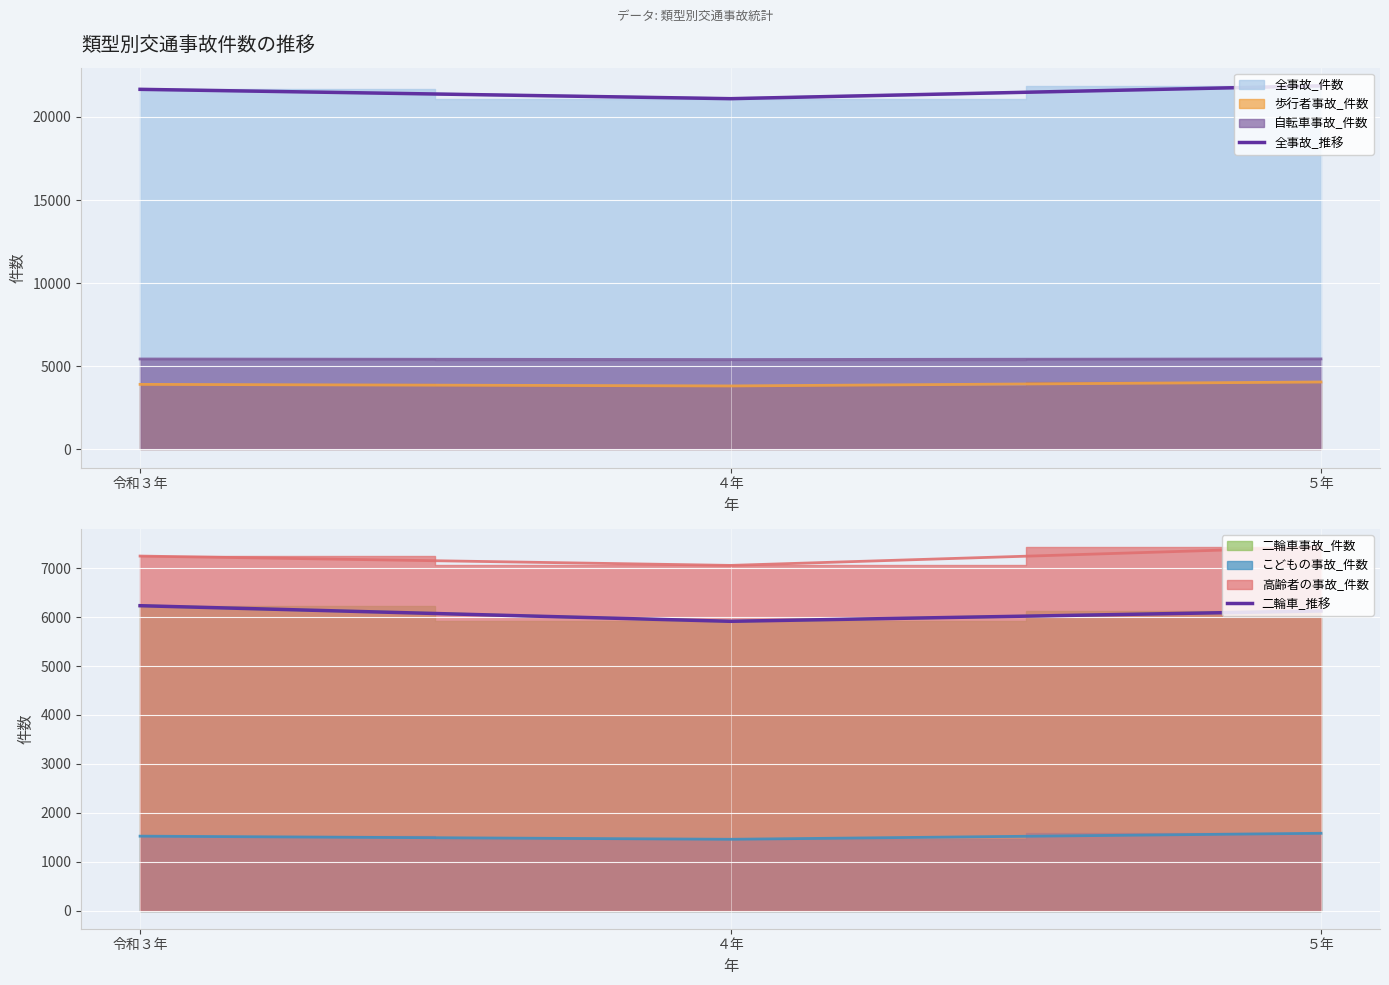

At which label does 二輪車_推移 first exceed 6125?

令和３年